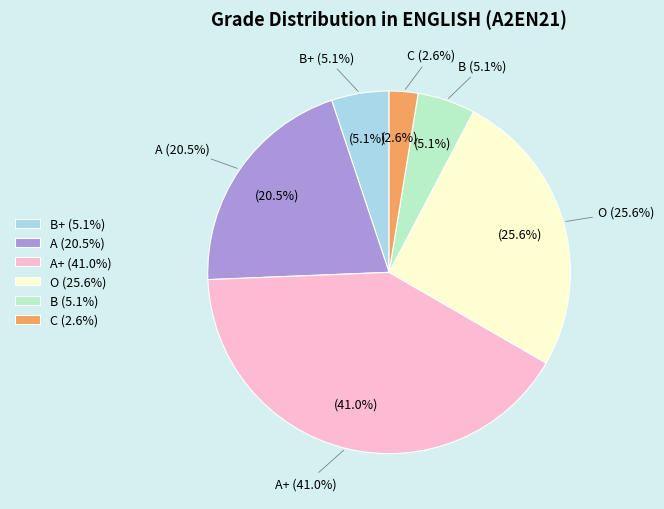

Which slice is the largest?

A+